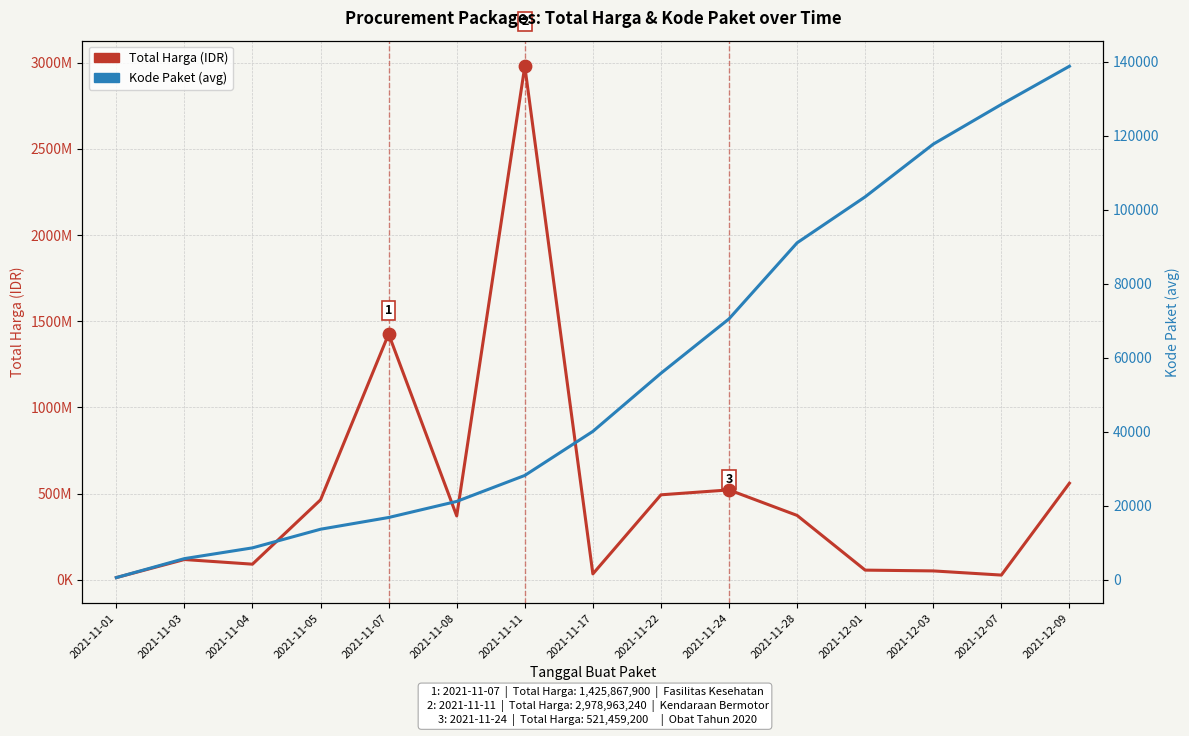

At which category is the sum across all series the highest?

2021-11-11